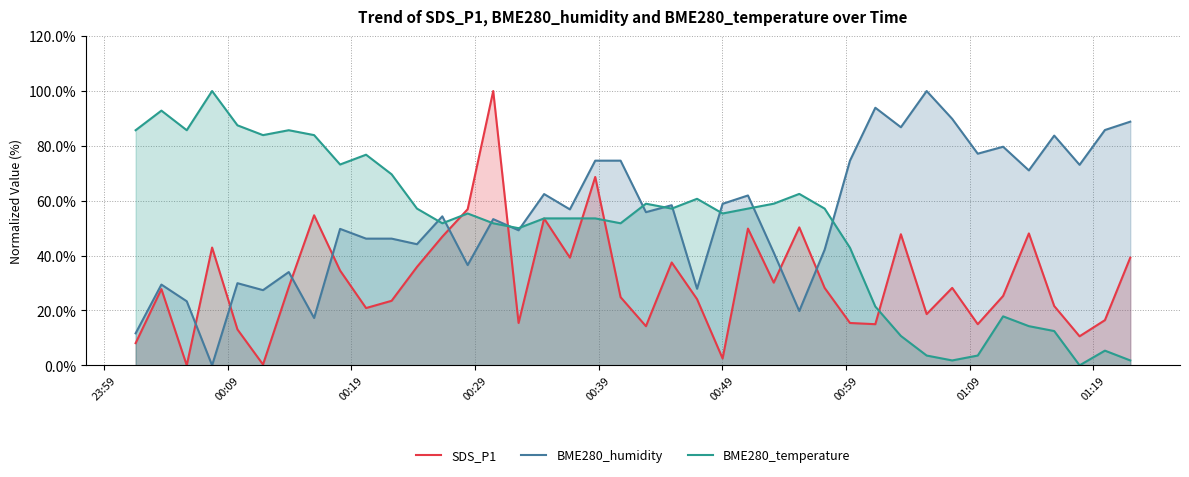

Rank the series by their average value, from lowest to highest.

SDS_P1, BME280_temperature, BME280_humidity